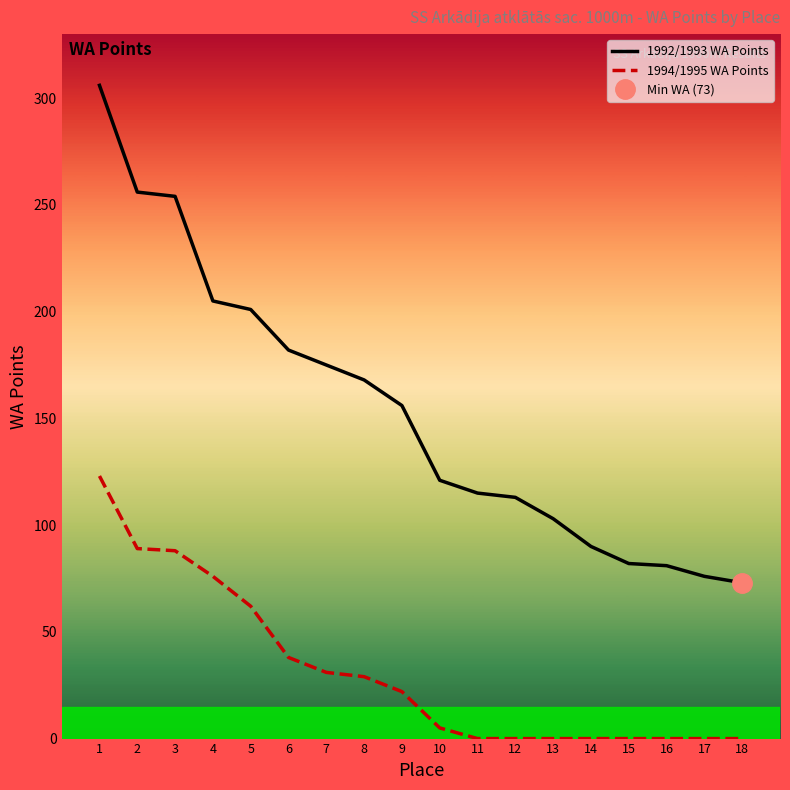

True or false: 1992/1993 WA Points and 1994/1995 WA Points cross at least once.

False